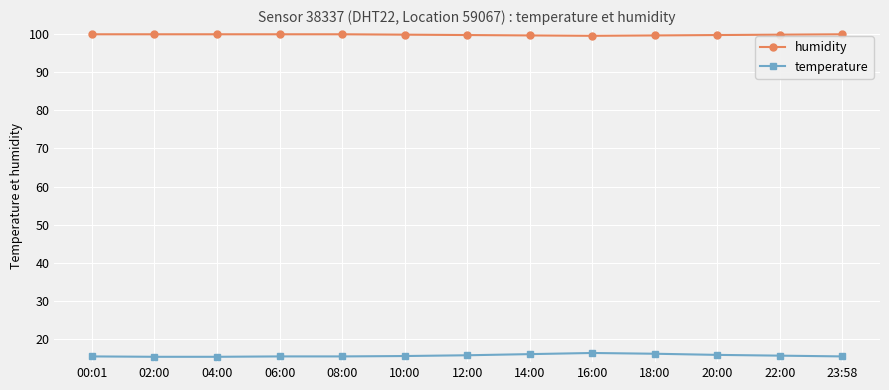

What is the maximum value shown in the chart?

99.9